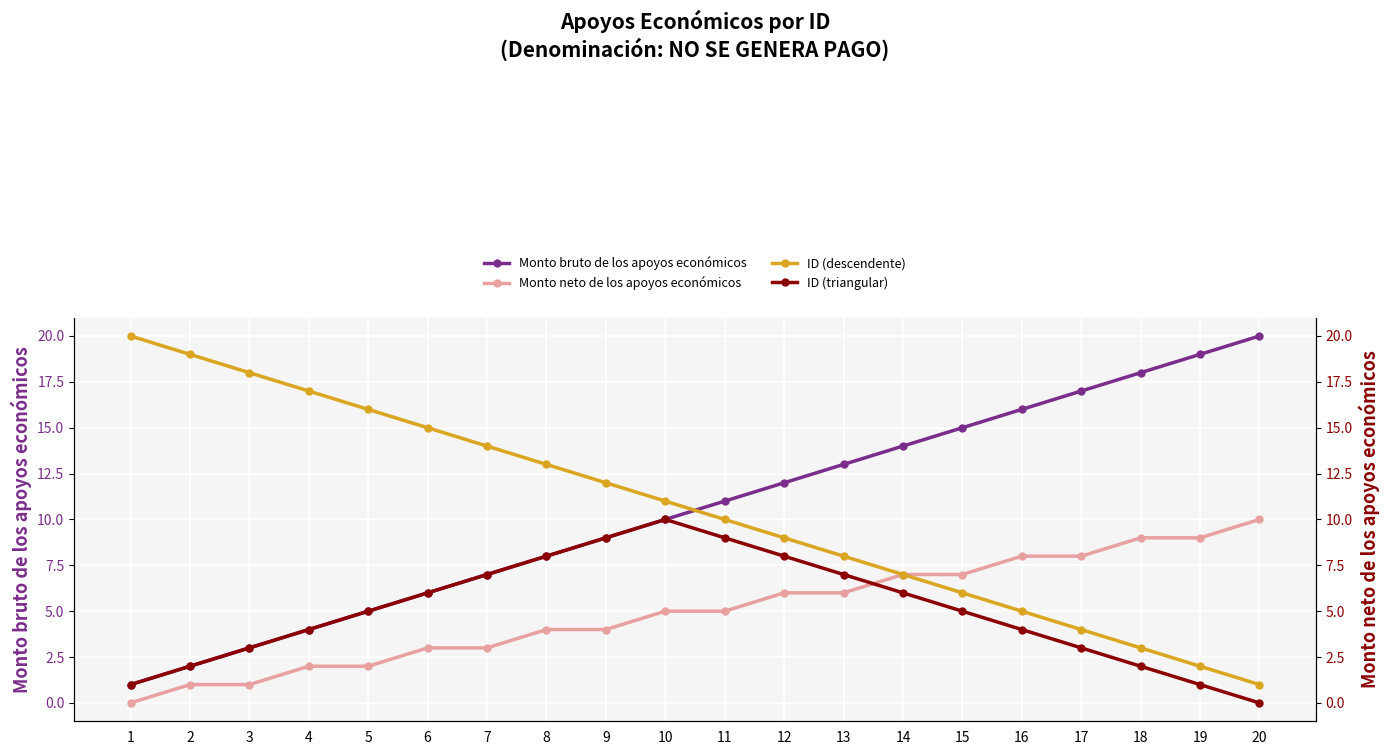

At which label is Monto neto de los apoyos económicos closest to 5?

10